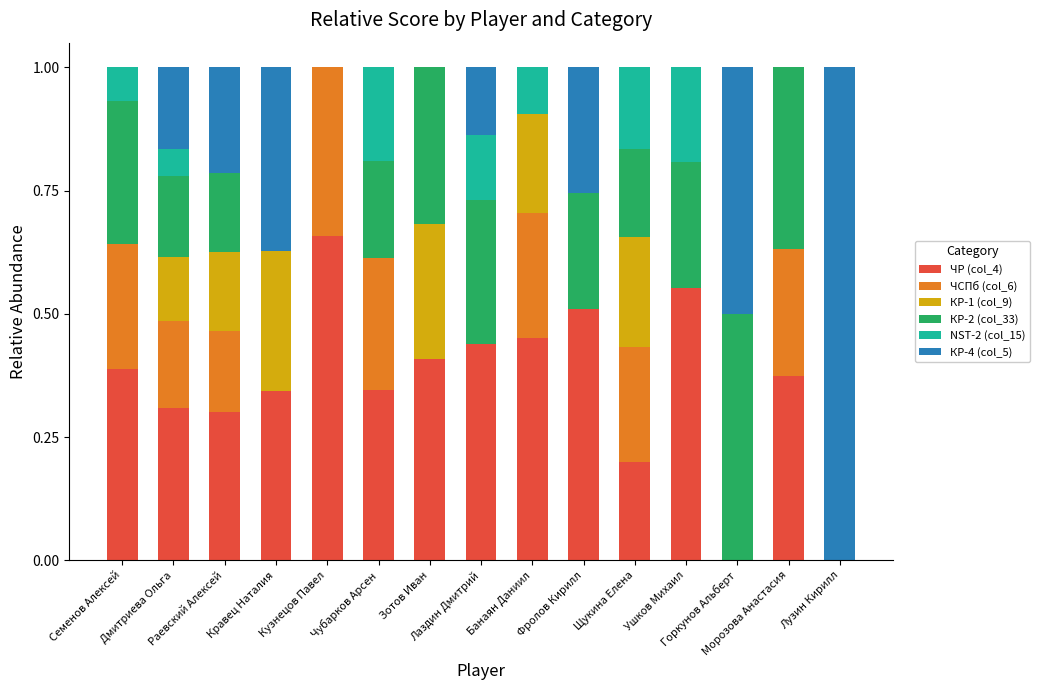

What is the sum of all ЧР (col_4) values?

5.3